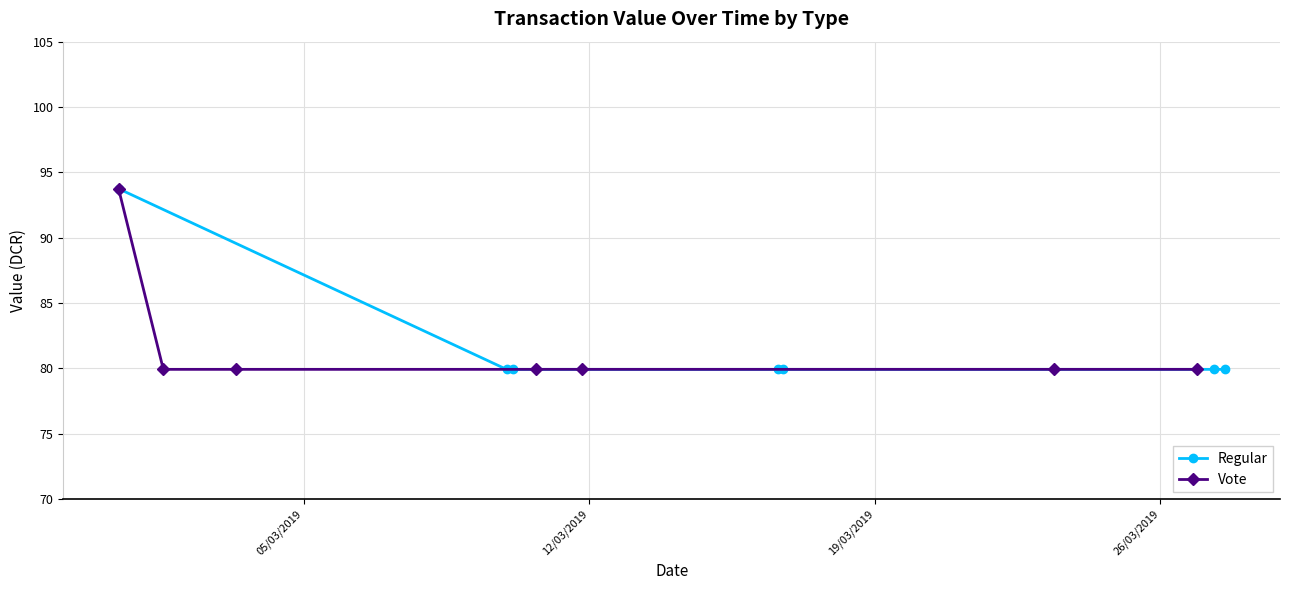

What is the lowest value of the Regular series?

79.9